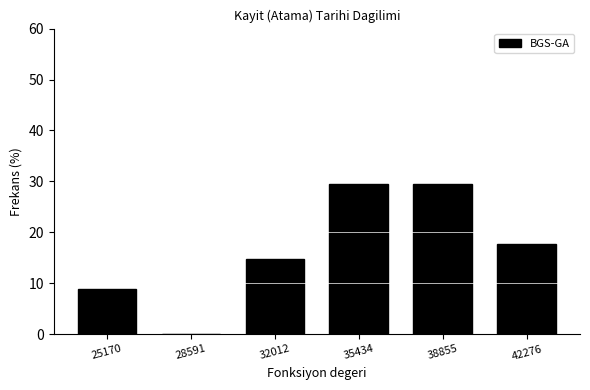

Reading left to right, what are all the values shown in this chart?

25170=8.8	28591=0.0	32012=14.7	35434=29.4	38855=29.4	42276=17.6